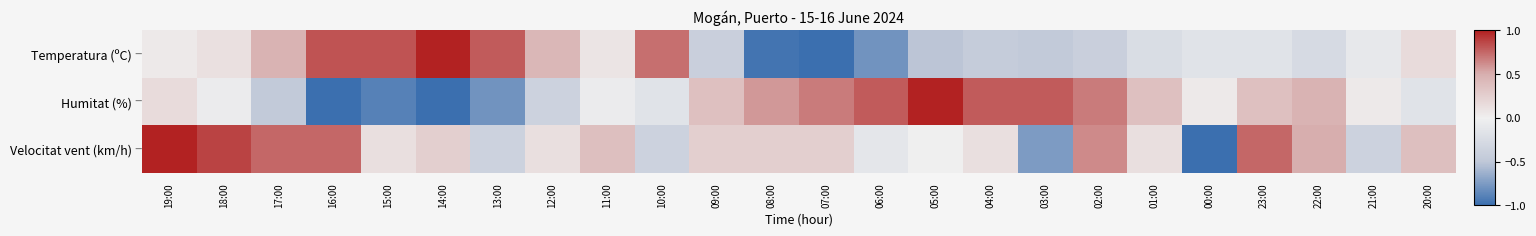

At how many categories does at least one series exceed 0?

24